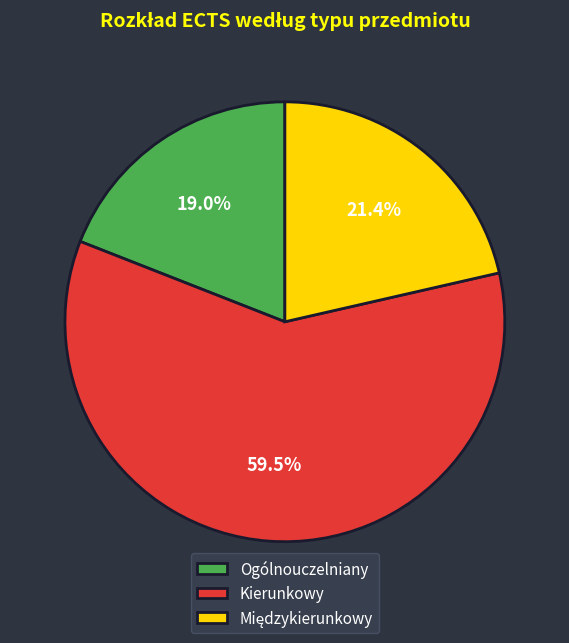

What portion of the pie excludes Ogólnouczelniany?

81.0%